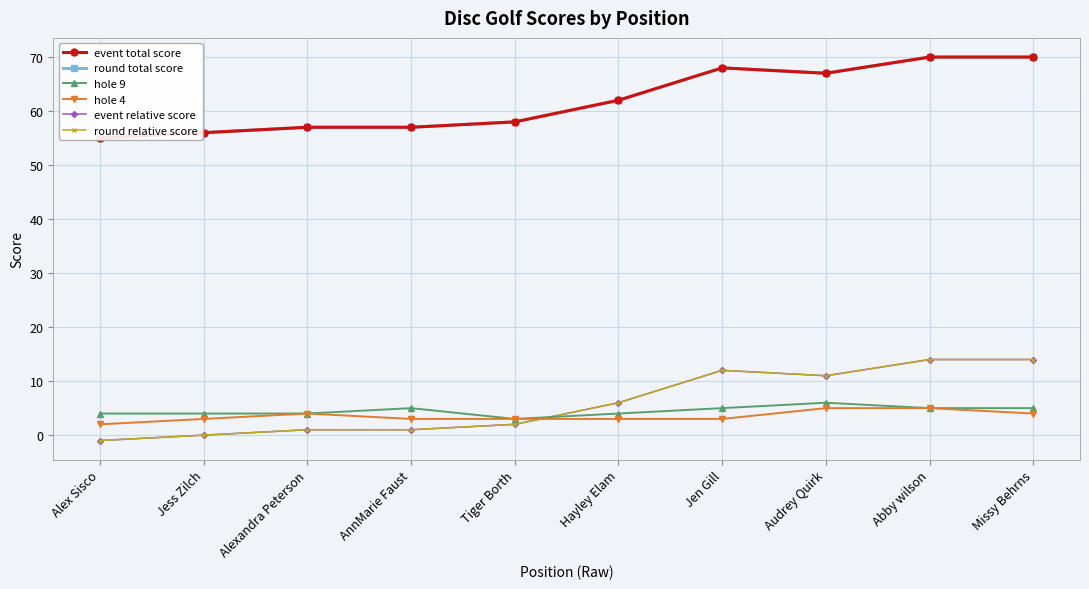

Which label corresponds to the largest value in the chart?

Abby wilson